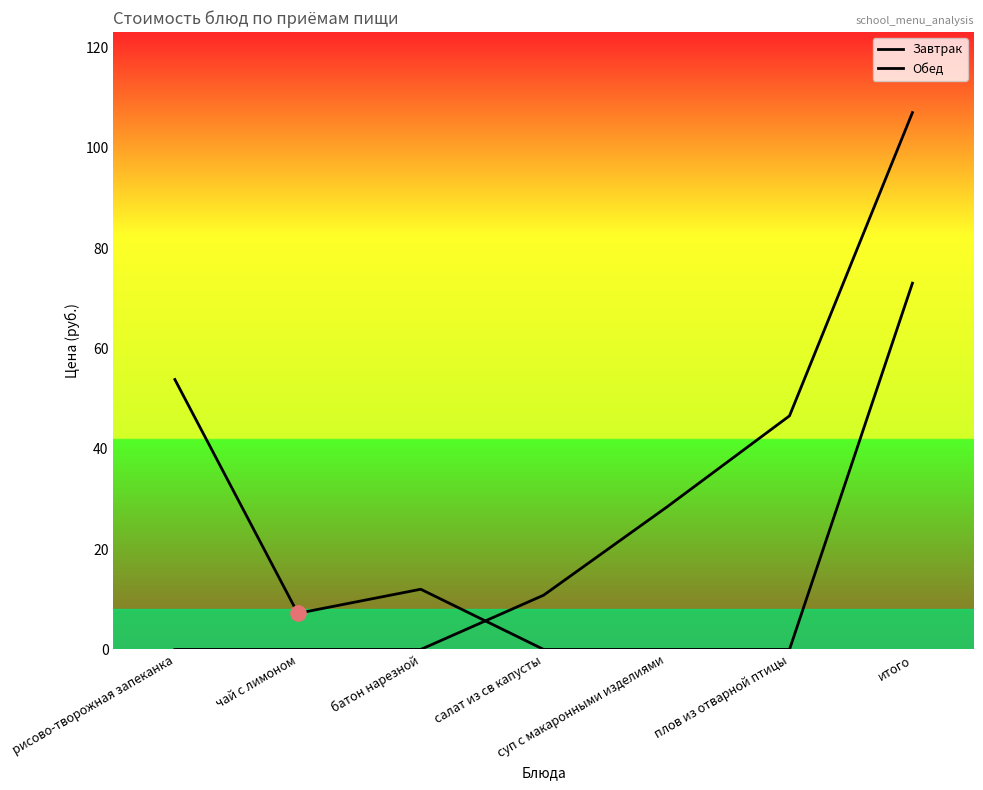

Which series has the widest spread of Y values?

Обед